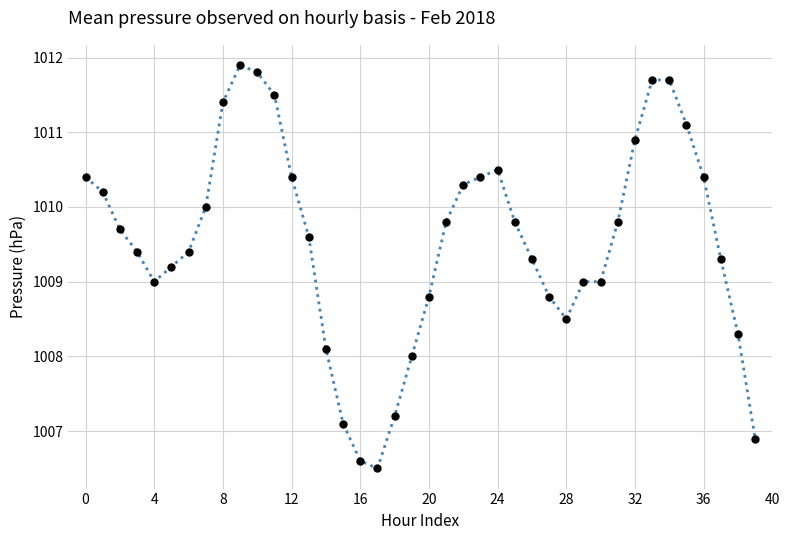

What is the greatest value displayed?

1011.9